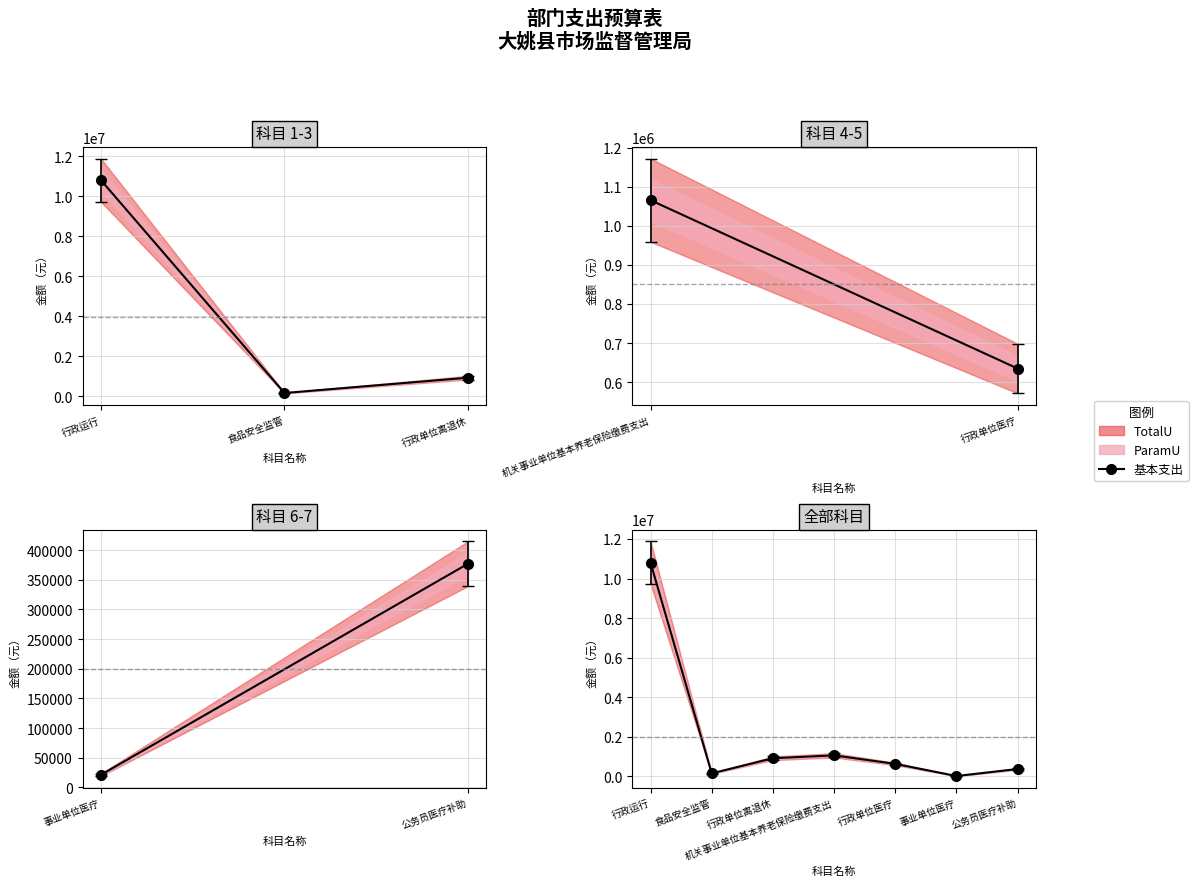

True or false: there are more than 1 points higher than both neighbors.

False